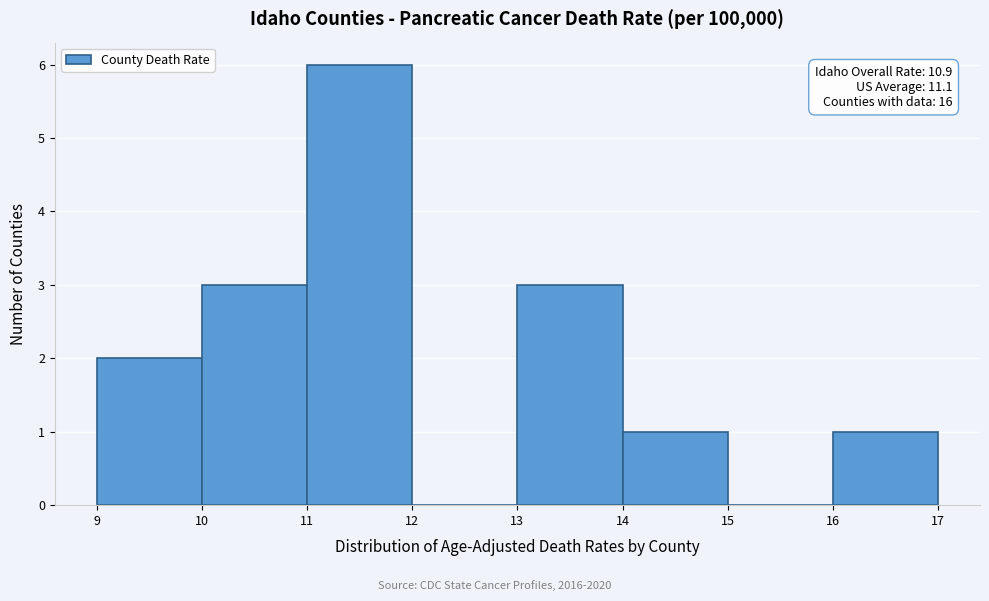

Over which range of the x-axis is the bar tallest?

11 to 12